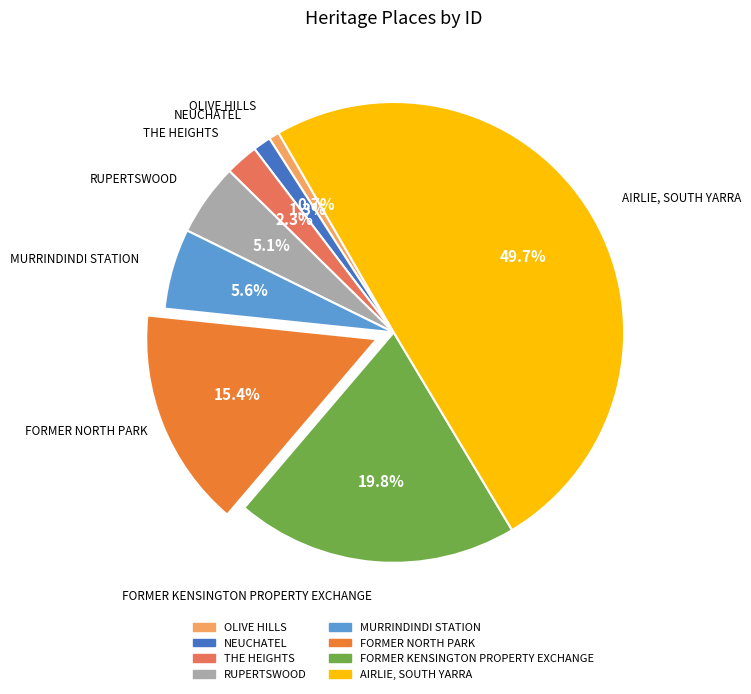

What percentage is the NEUCHATEL slice, to the nearest percent?

1%